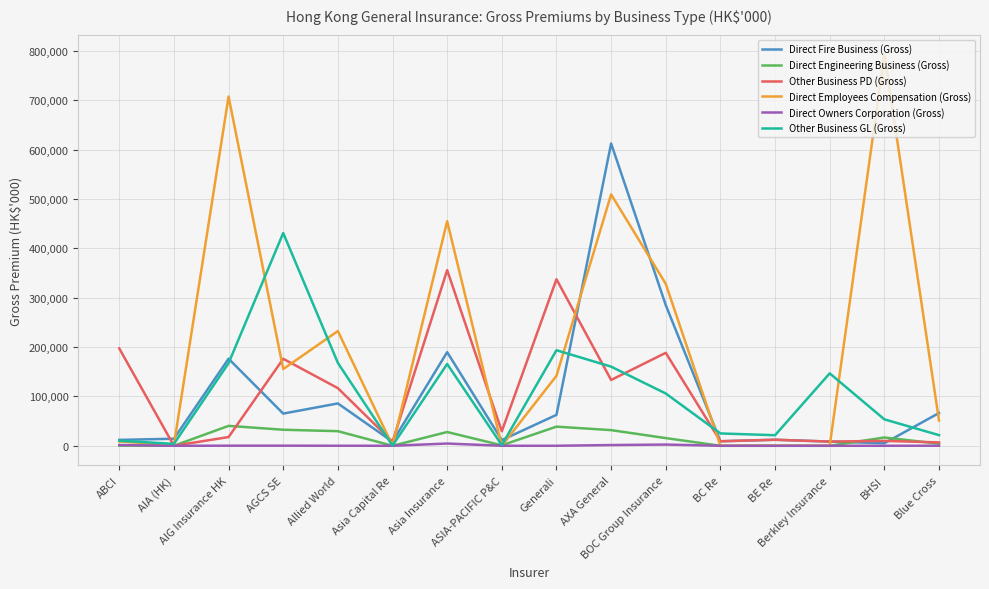

Does the chart have visible grid lines?

Yes